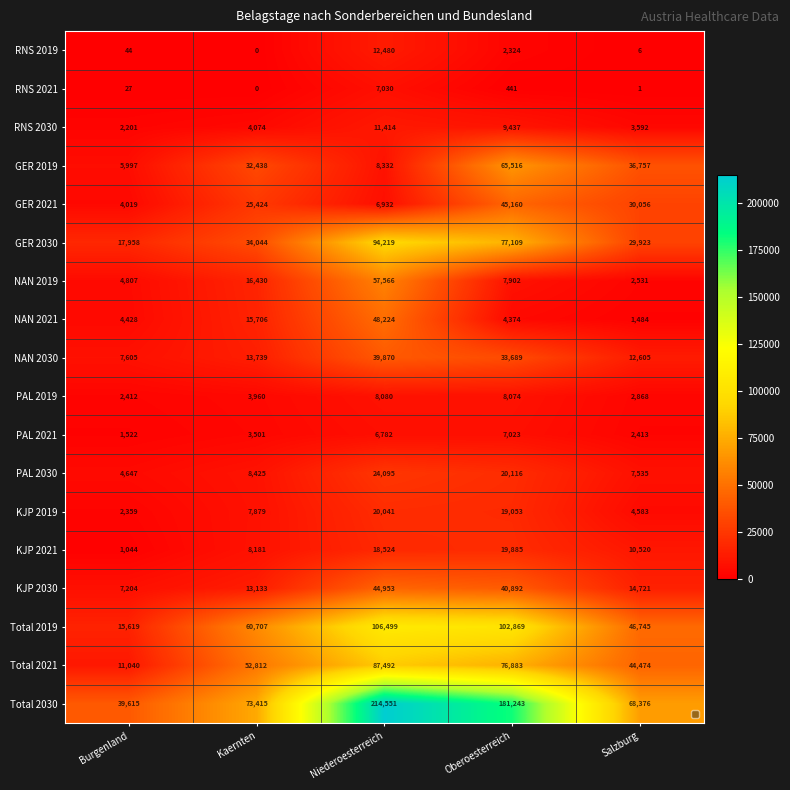

At which category does the chart reach its peak across all series?

Niederoesterreich